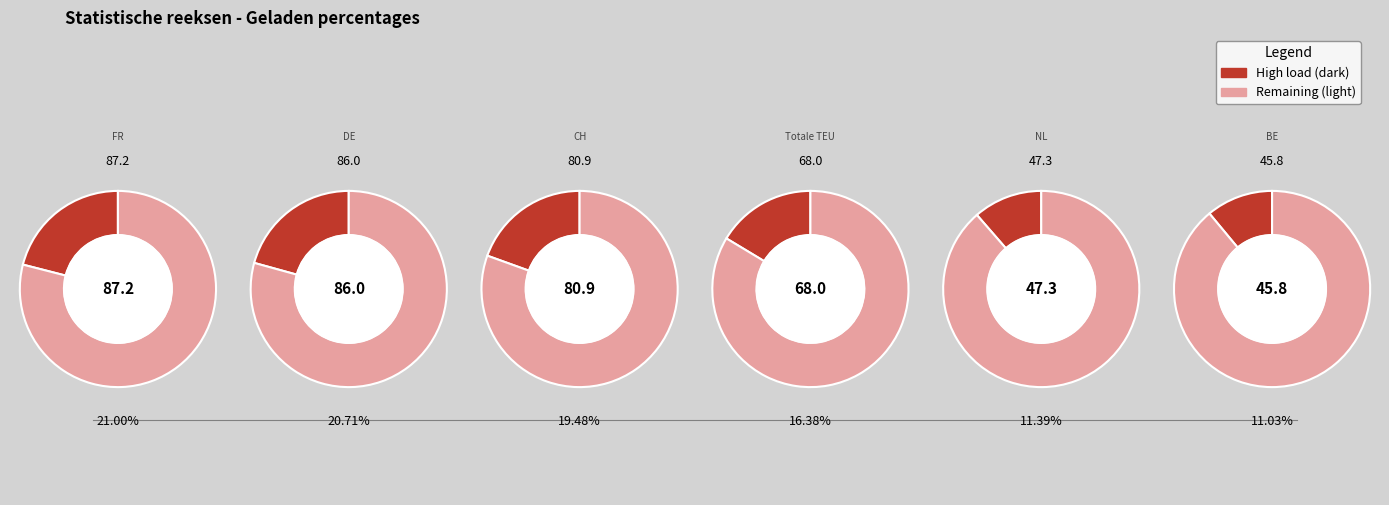

Which slice is the smallest?

Geladen in BE